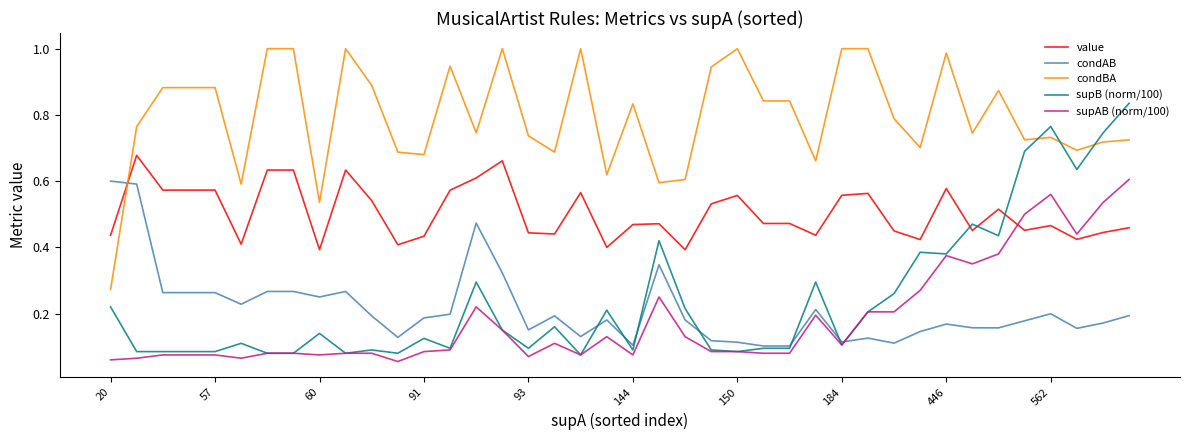

How many intersections are there between condBA and value?

1